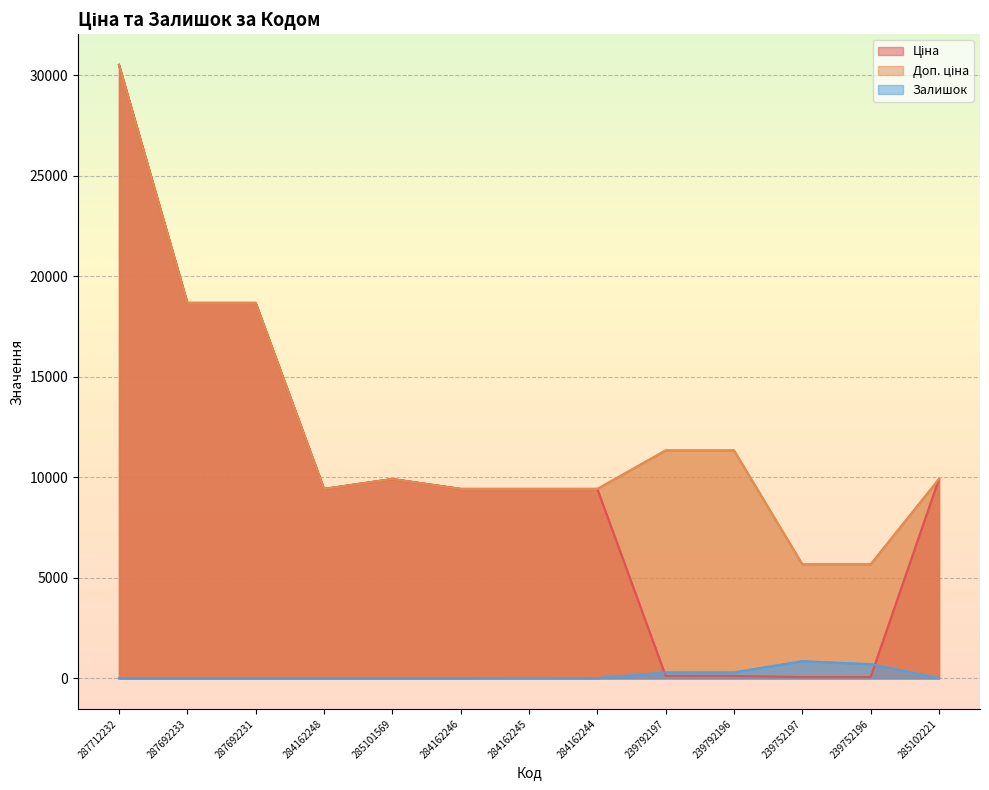

True or false: Доп. ціна and Ціна cross at least once.

False